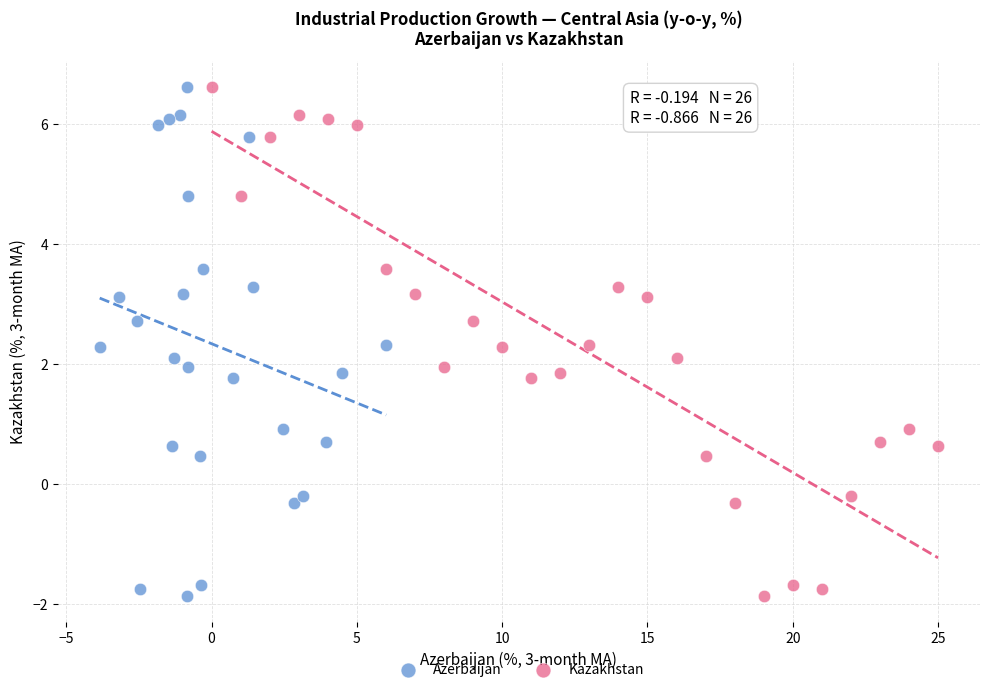

What are all the series names shown in the legend?

Azerbaijan, Kazakhstan